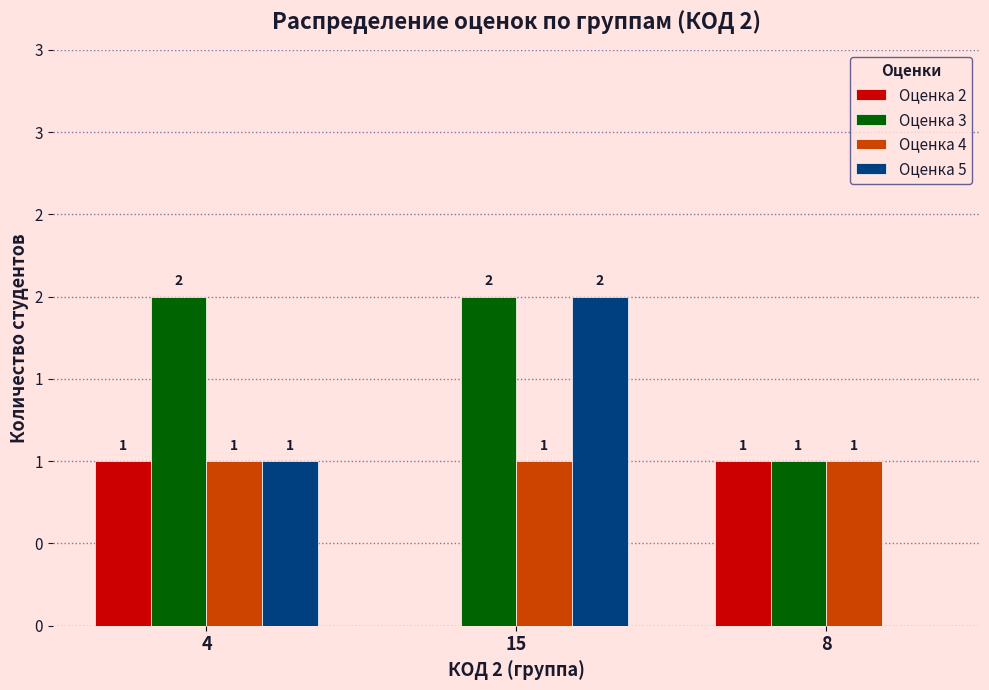

Does the chart contain stacked bars?

No